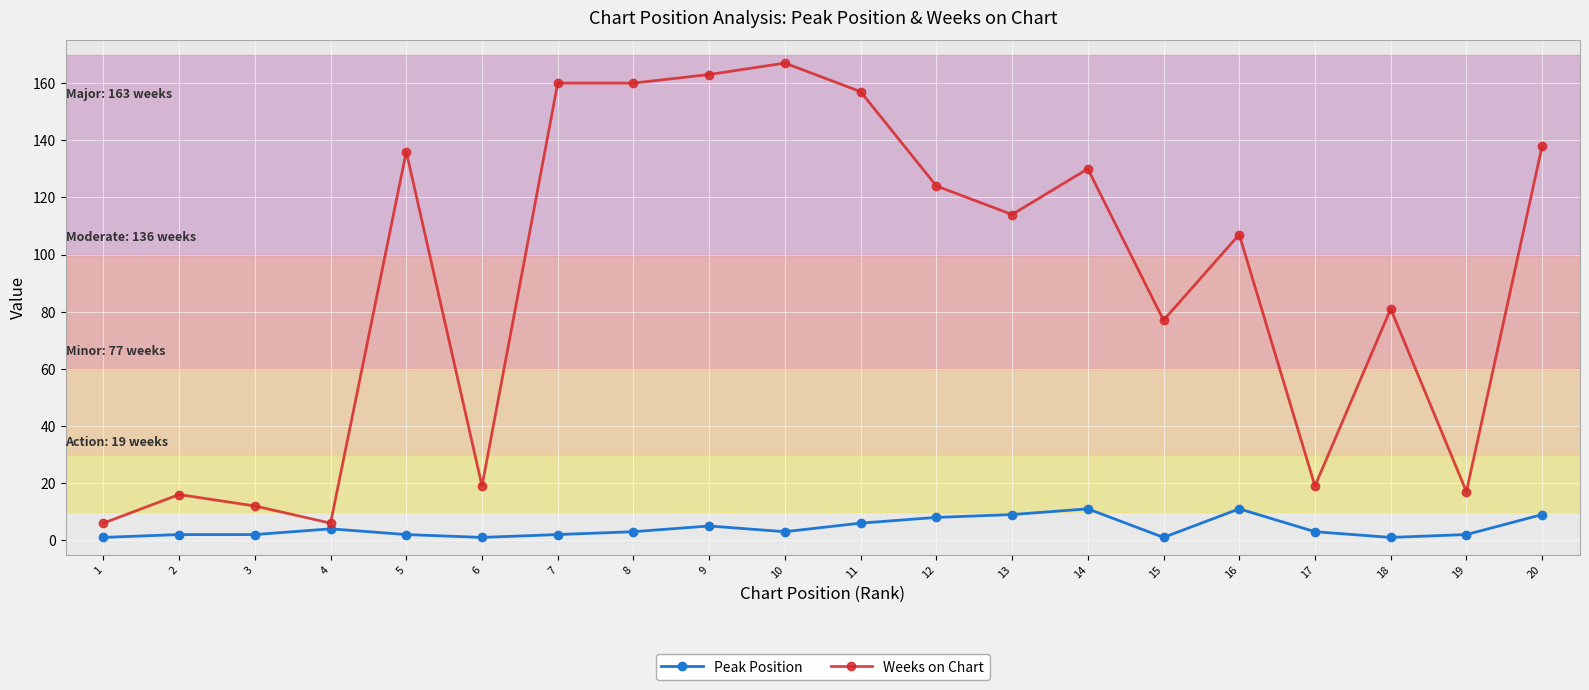

Count the number of categories in the chart.

20